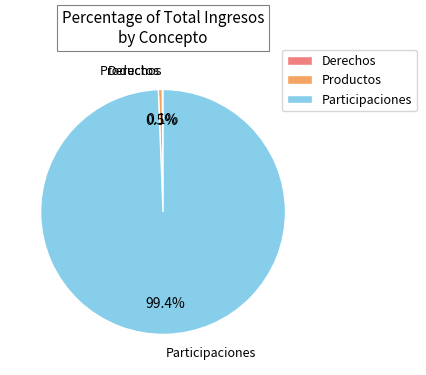

What is the largest slice in the pie chart?

Participaciones